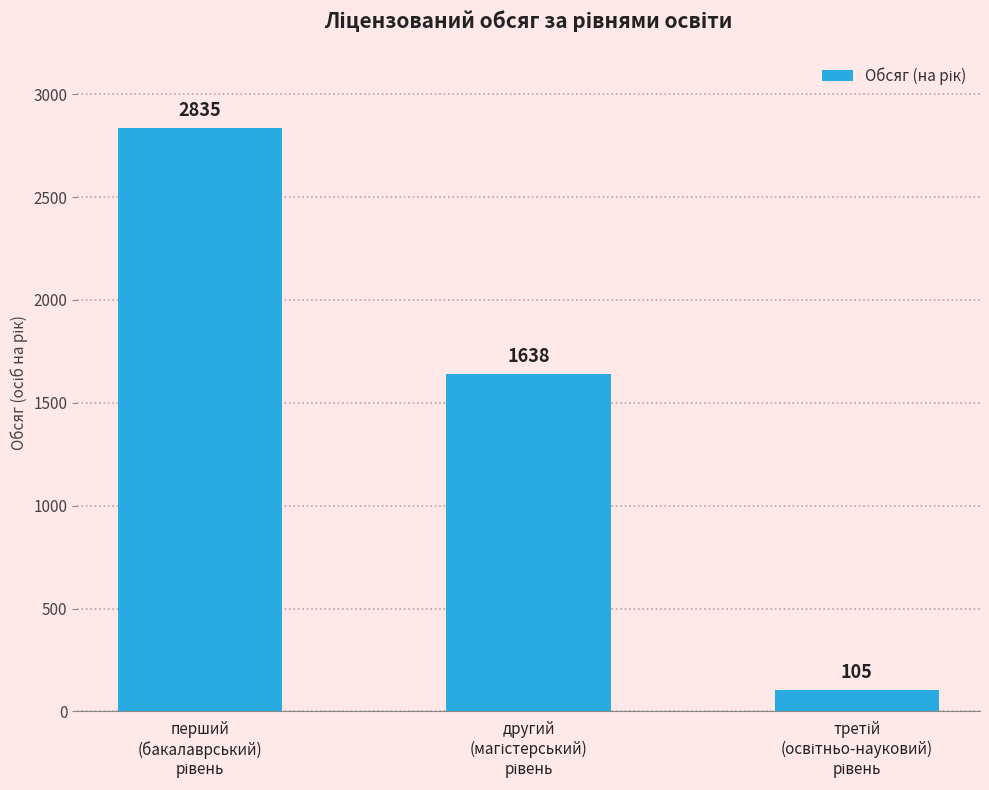

Reading right to left, what are all the values shown in this chart?

105	1638	2835